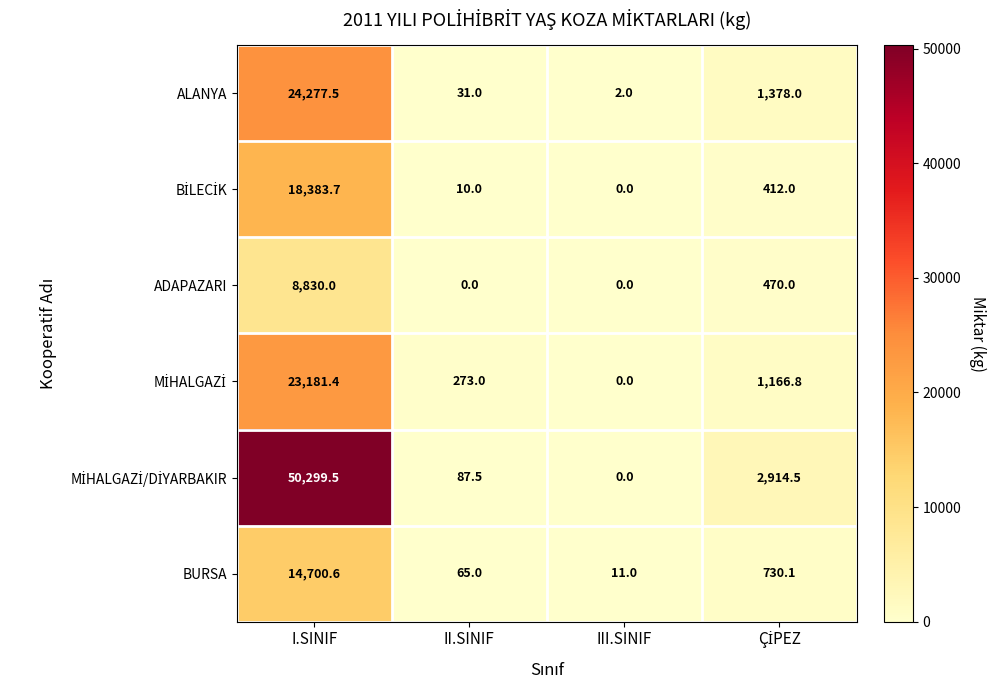

Where does the ADAPAZARI series first go above 470?

I.SINIF